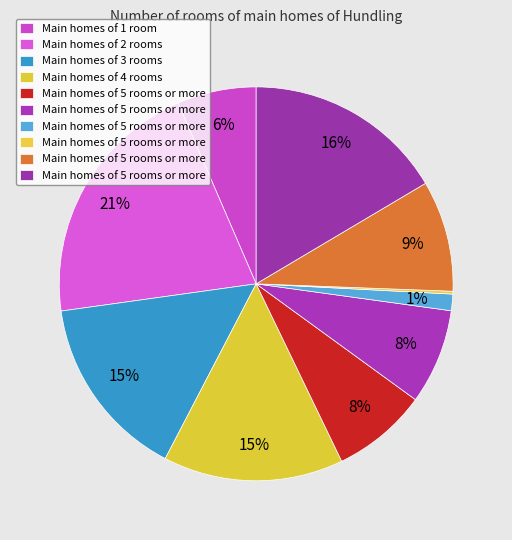

To the nearest percent, what is the difference between the largest and smallest slice percentages?

20%